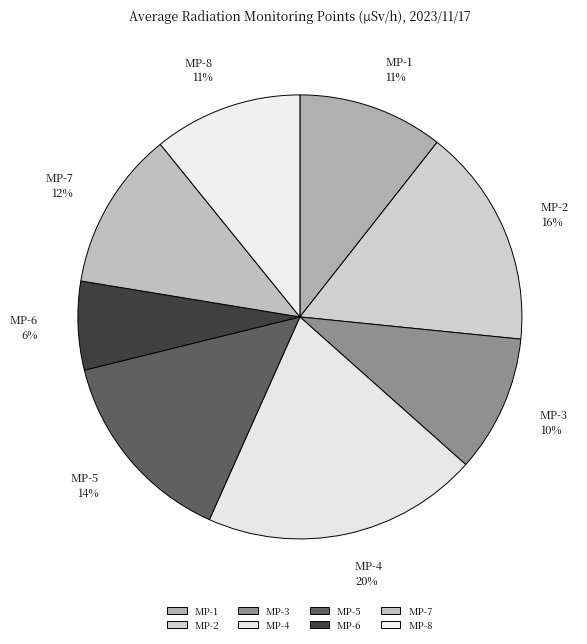

Which slice is the largest?

MP-4